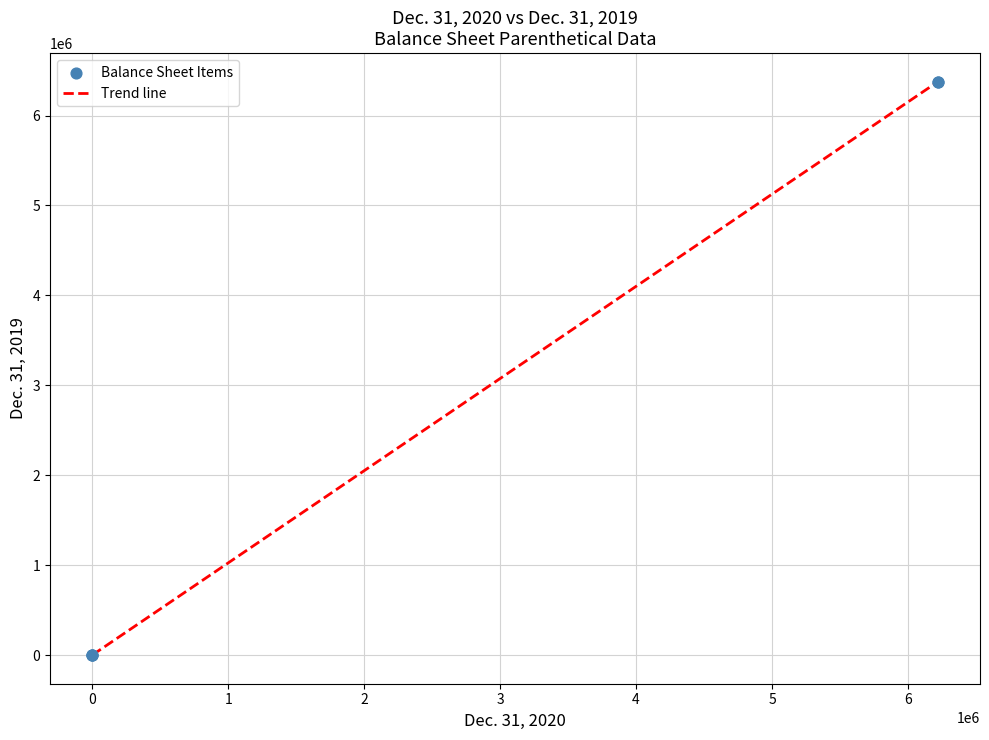

What is the maximum value shown in the chart?

6375178.0